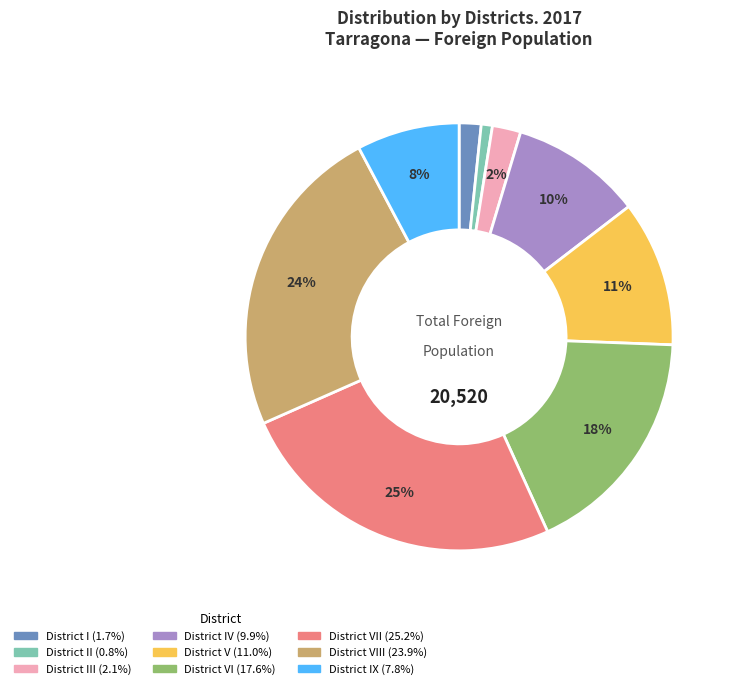

Does any single category account for the majority?

No